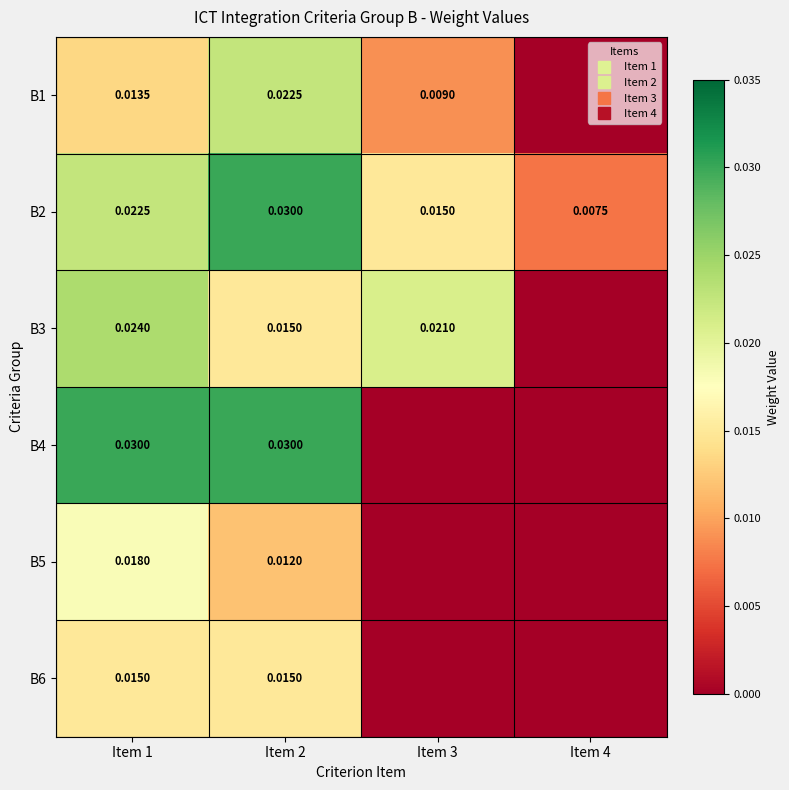

At Item 4, list the series in order from smallest to largest.

B1, B3, B4, B5, B6, B2